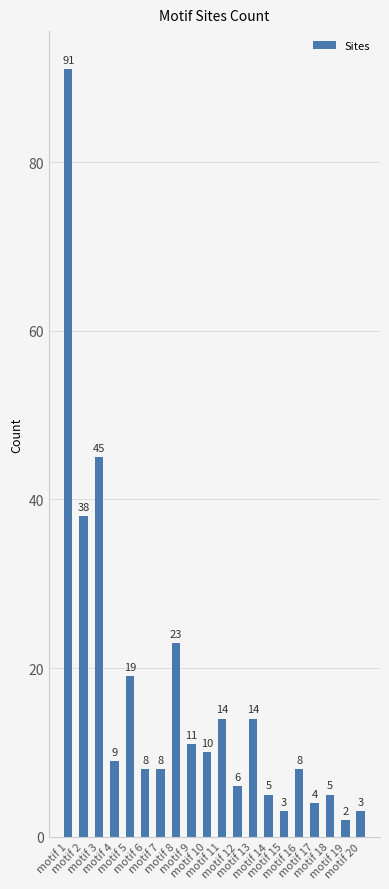

Reading left to right, what are all the values shown in this chart?

91	38	45	9	19	8	8	23	11	10	14	6	14	5	3	8	4	5	2	3